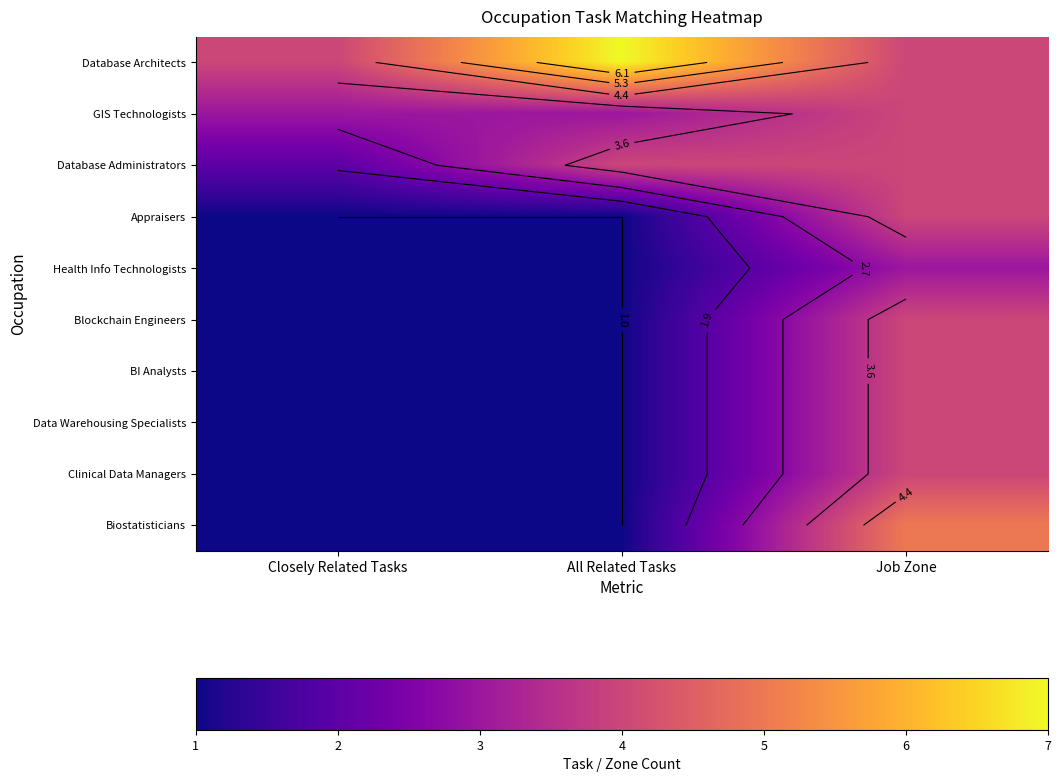

Is it true that Health Info Technologists equals 1 at Closely Related Tasks?

True